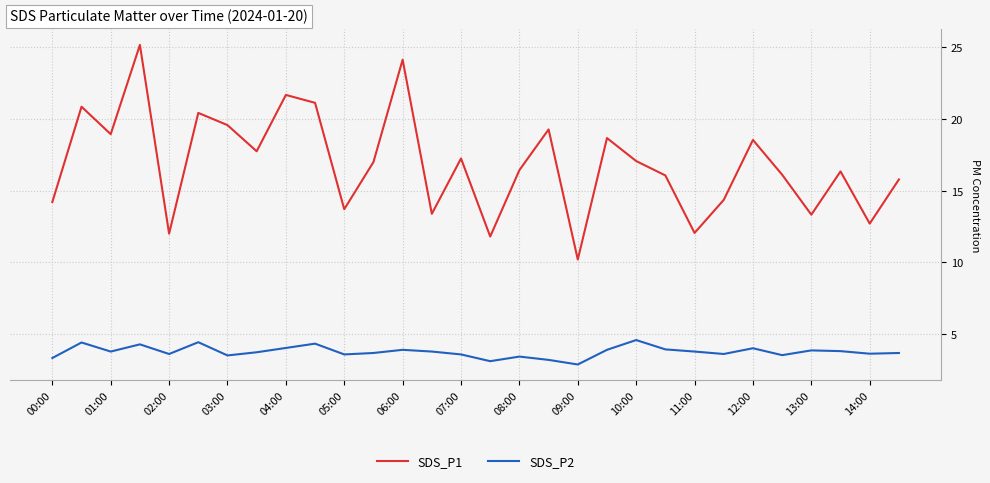

True or false: SDS_P2 and SDS_P1 intersect in this chart.

False